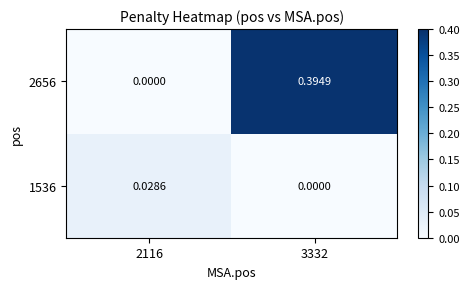

Count the number of categories in the chart.

2